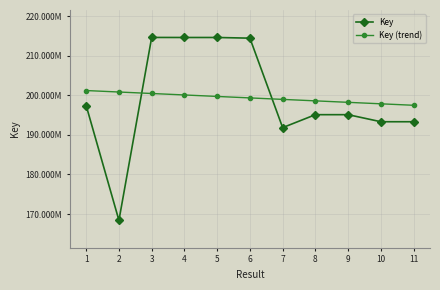

The value of Key at 6 is 214439545.0. True or false?

True